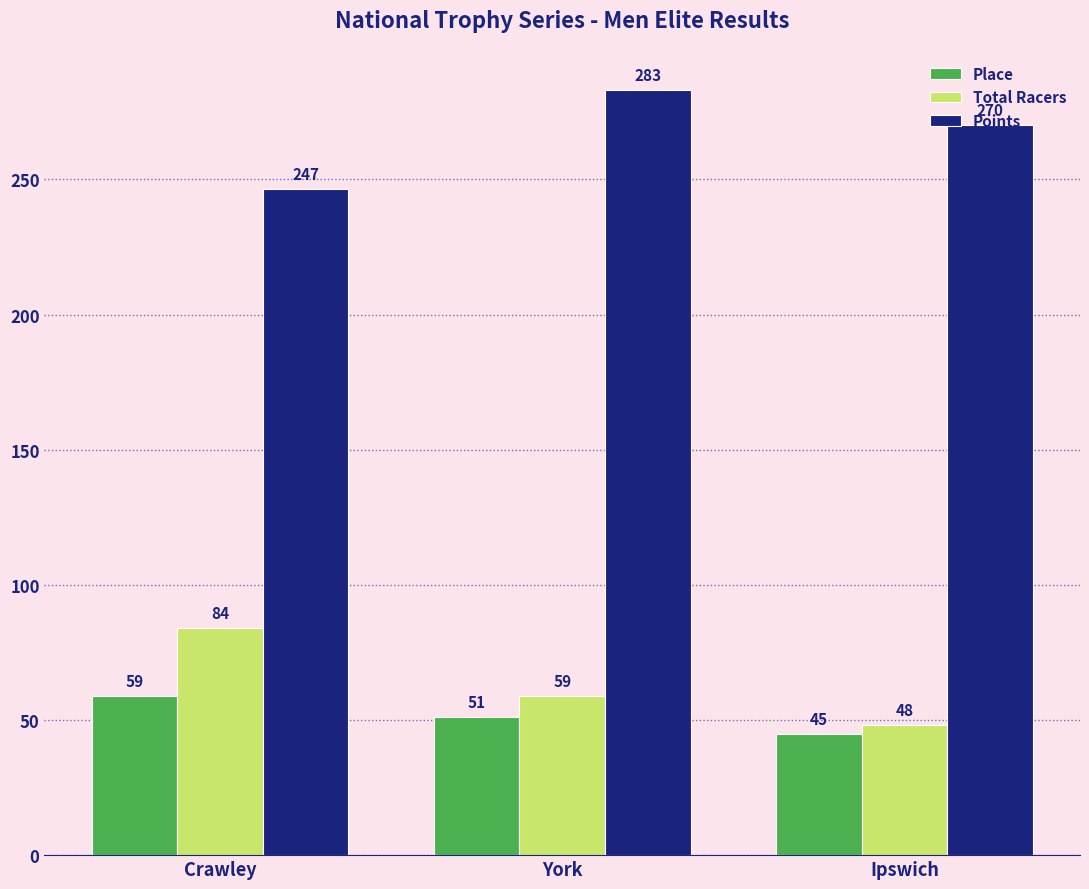

The value of Place at Ipswich is 17.8. True or false?

False